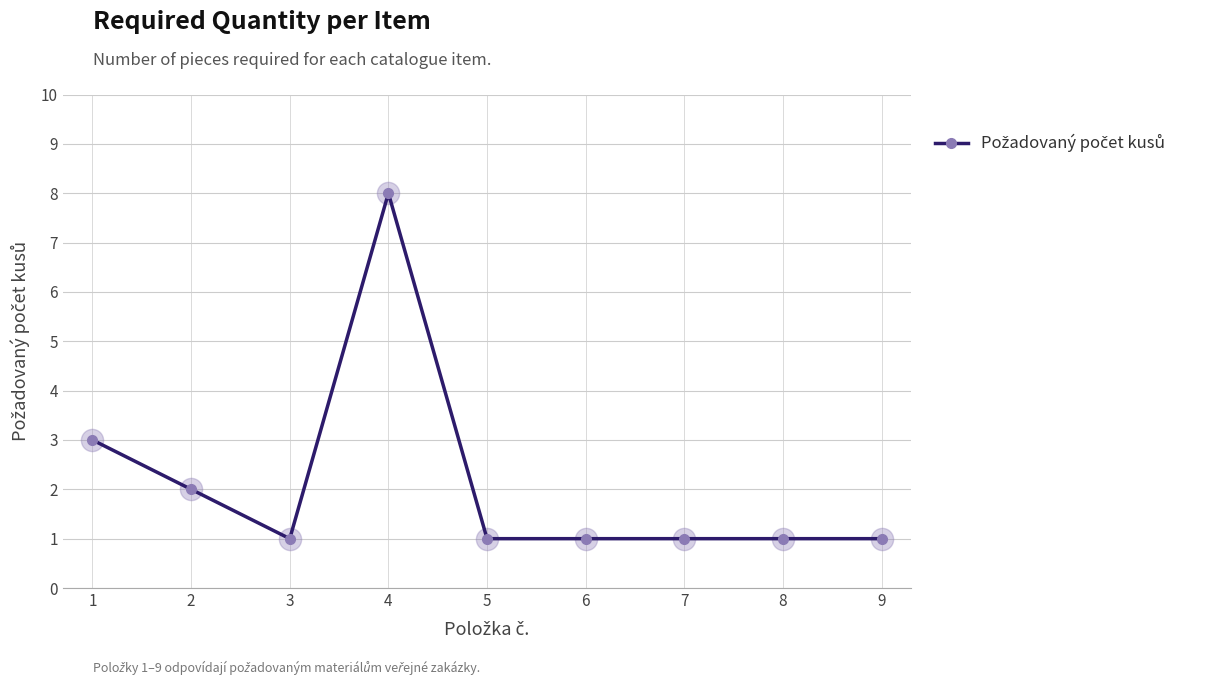

What is the ratio of the value at 4 to the value at 6?

8.0